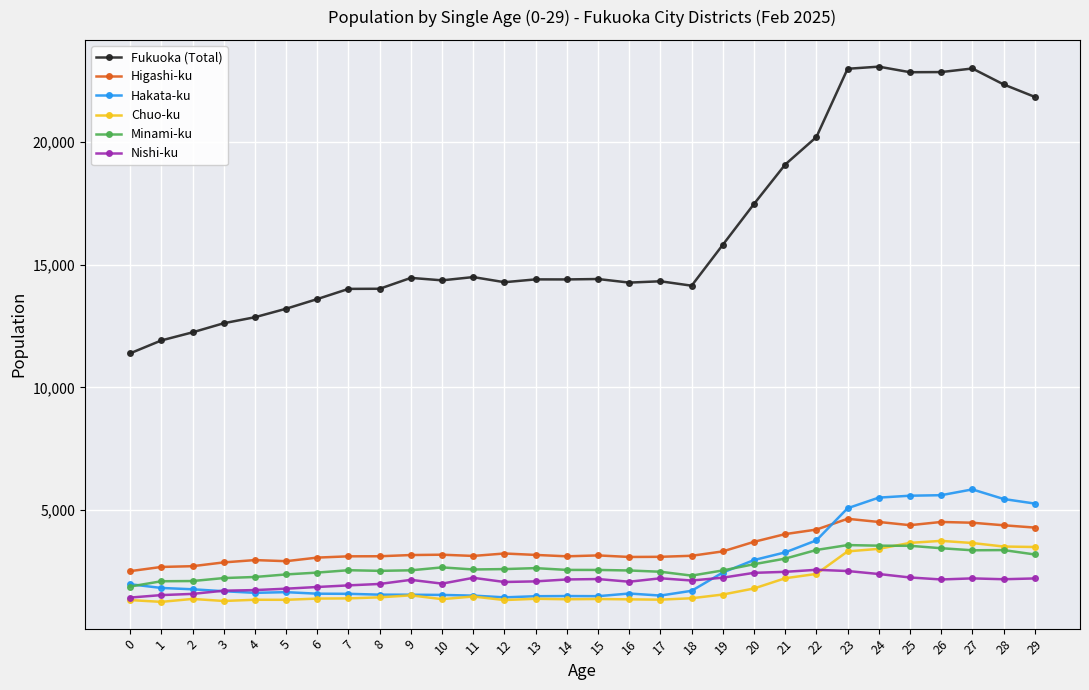

The Hakata-ku series shows 7201 at 28. True or false?

False